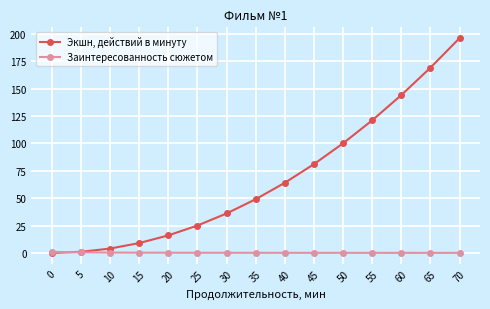

At which category is the sum across all series the highest?

70